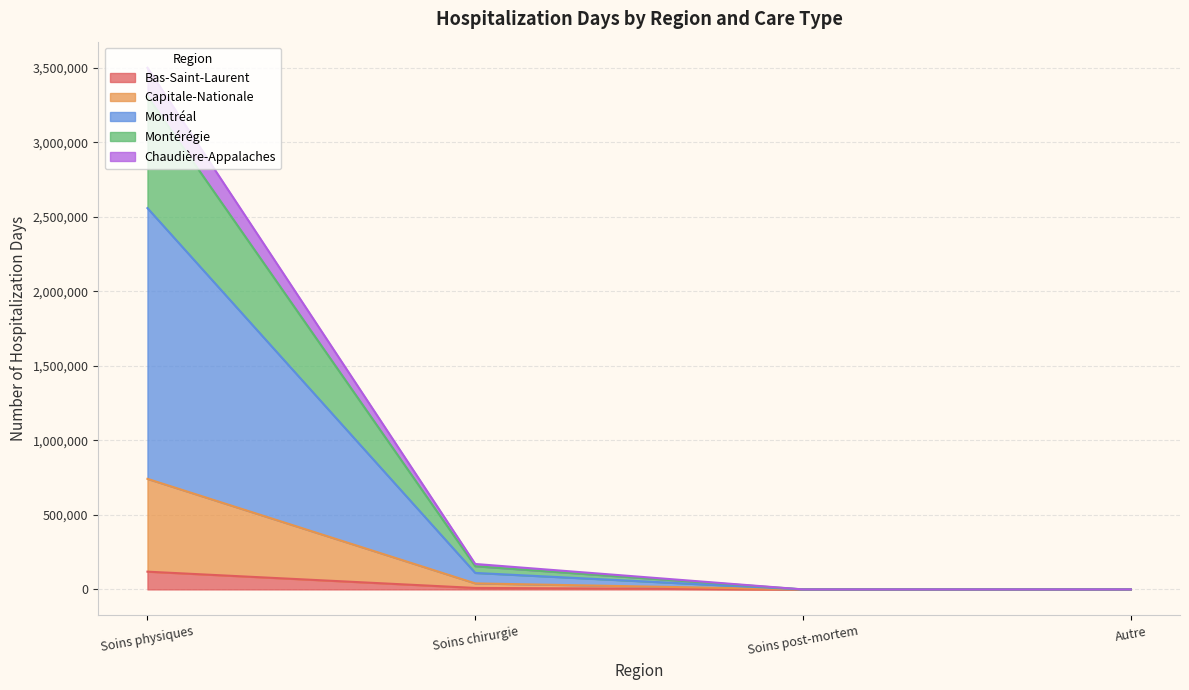

What is the total value across all series at Soins physiques?

3499221